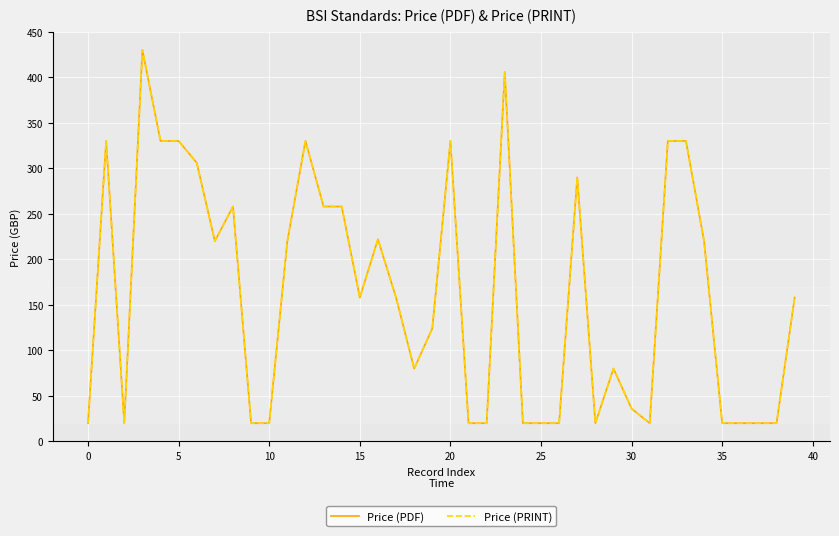

What is the difference between the maximum and minimum values in the Price (PRINT) series?

410